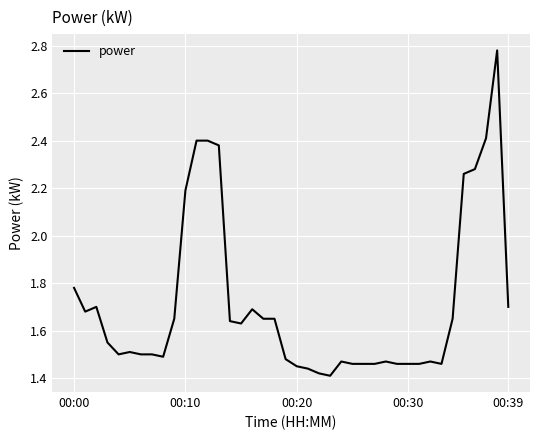

Is it true that the value at 00:20 is 2.5?

False